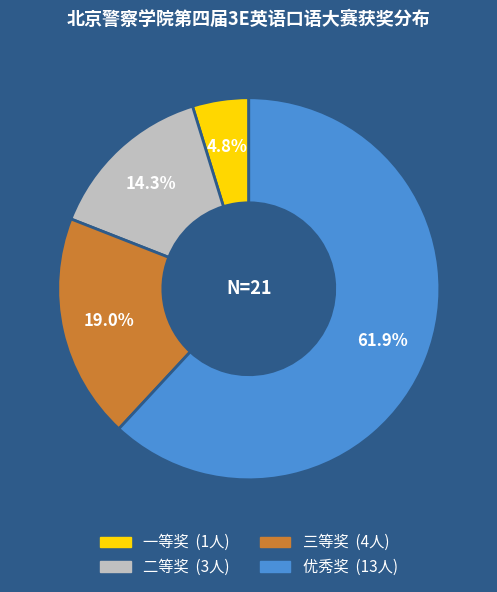

To the nearest percent, what portion does 一等奖 represent?

5%